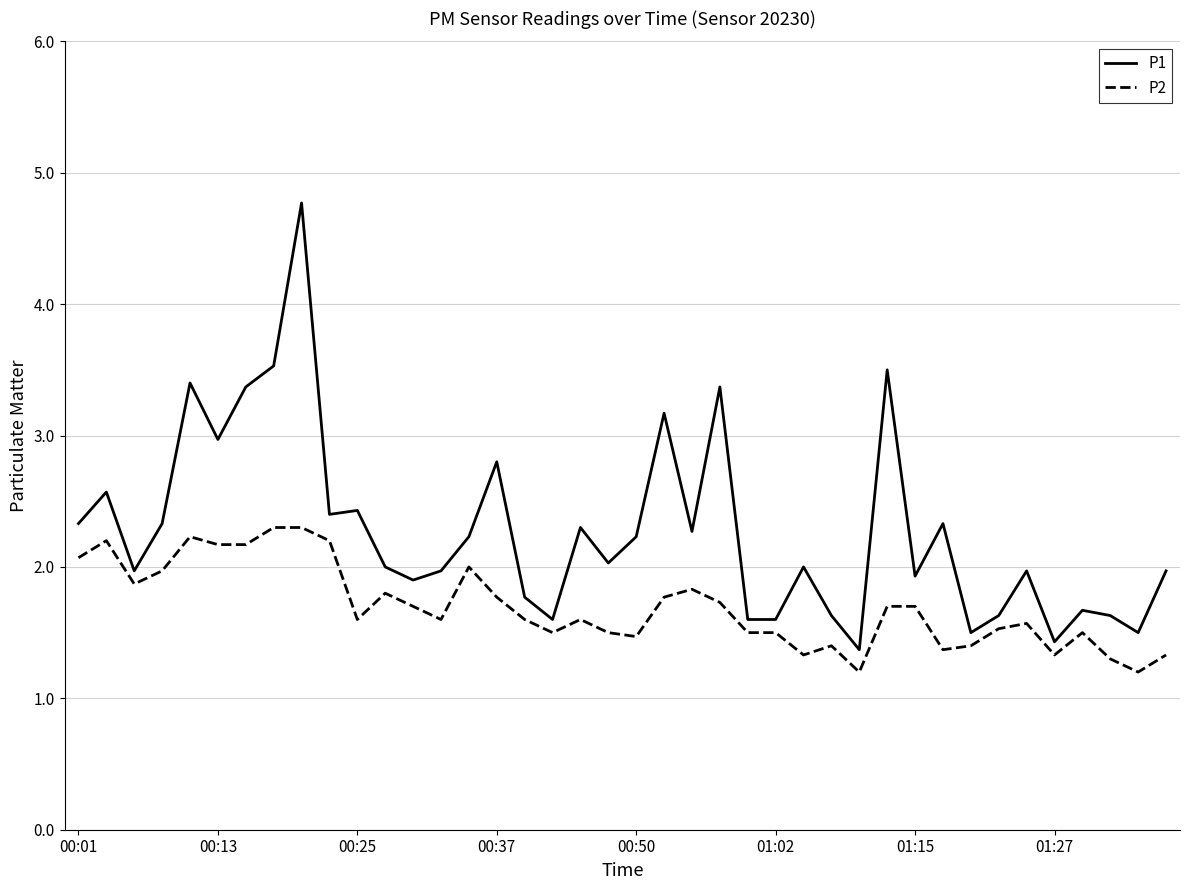

Reading left to right, extract all data points from this chart.

P1: 2.3	2.6	2.0	2.3	3.4	3.0	3.4	3.5	4.8	2.4	2.4	2.0	1.9	2.0	2.2	2.8	1.8	1.6	2.3	2.0	2.2	3.2	2.3	3.4	1.6	1.6	2.0	1.6	1.4	3.5	1.9	2.3	1.5	1.6	2.0	1.4	1.7	1.6	1.5	2.0
P2: 2.1	2.2	1.9	2.0	2.2	2.2	2.2	2.3	2.3	2.2	1.6	1.8	1.7	1.6	2.0	1.8	1.6	1.5	1.6	1.5	1.5	1.8	1.8	1.7	1.5	1.5	1.3	1.4	1.2	1.7	1.7	1.4	1.4	1.5	1.6	1.3	1.5	1.3	1.2	1.3